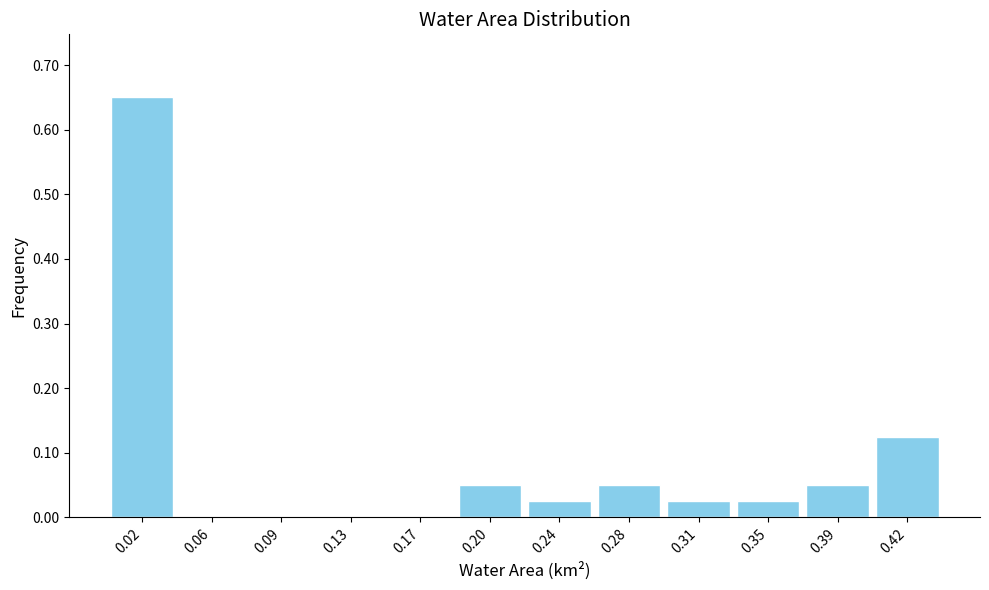

What is the sum of all values?

1.0